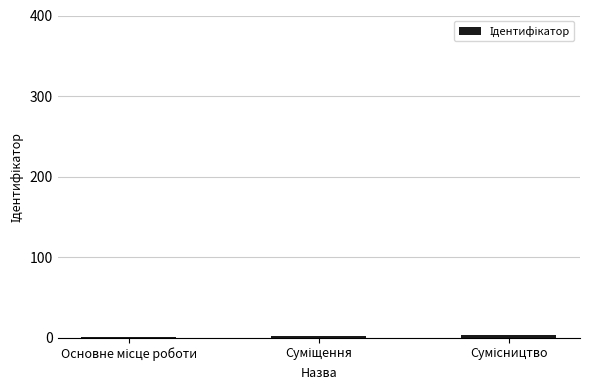

What is the sum of all values?

6